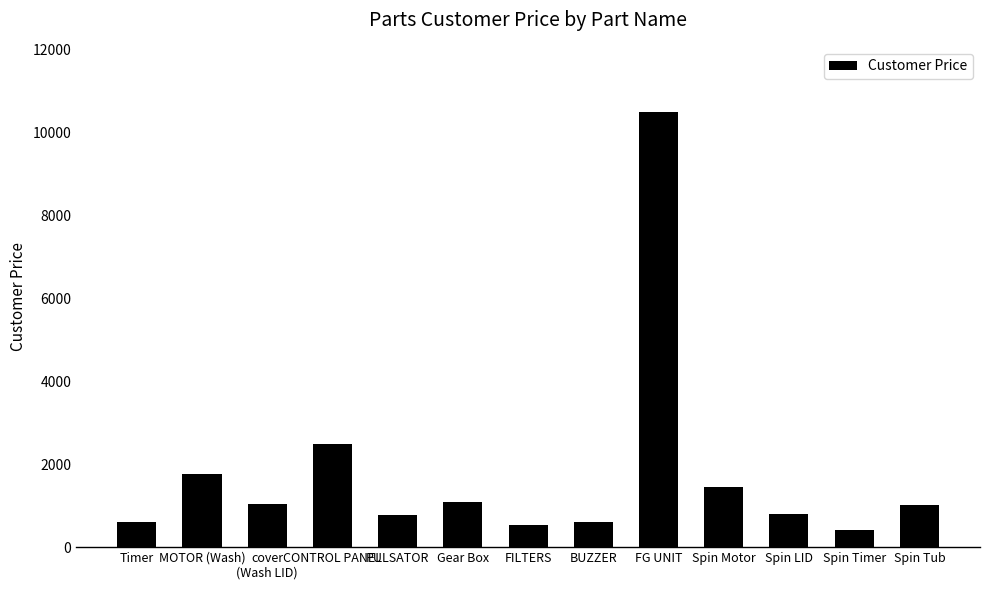

What is the value of the 12th bar from the left?

413.0